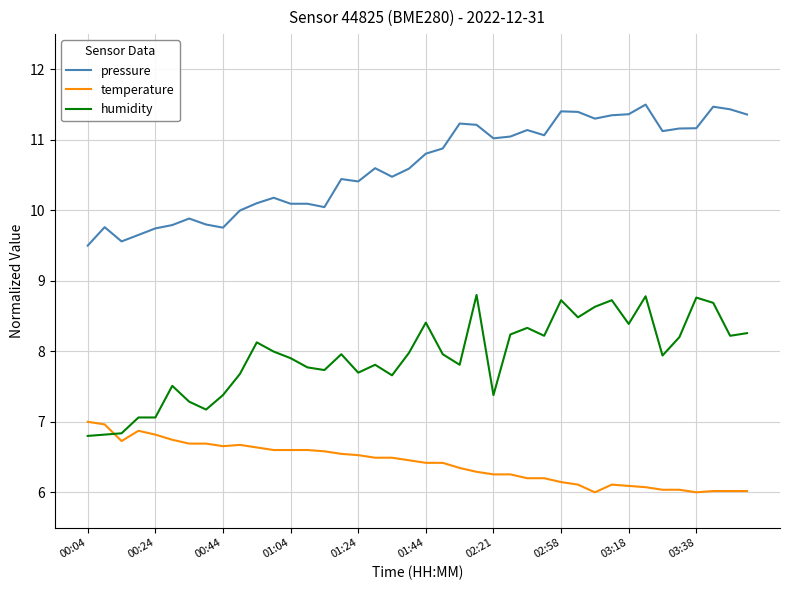

What is the maximum value shown in the chart?

11.5